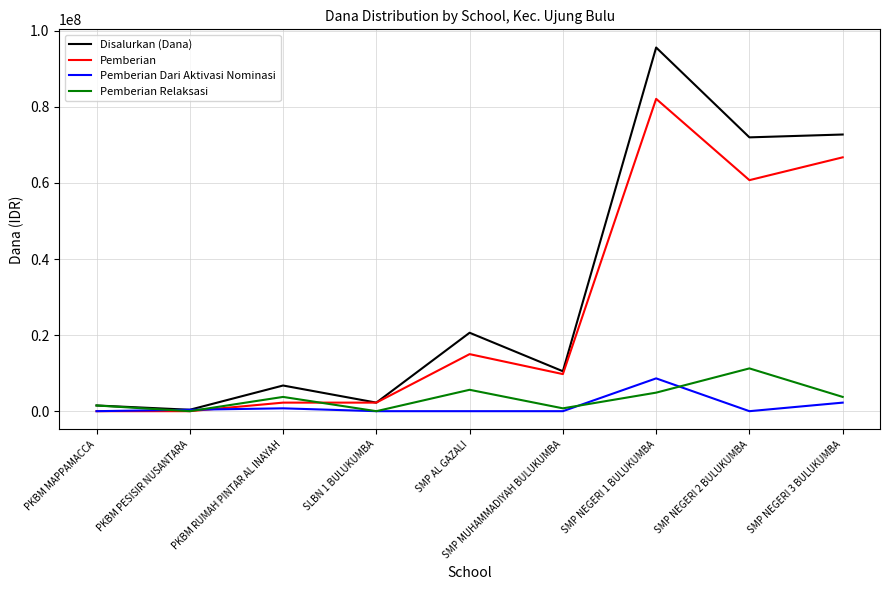

At which label does Disalurkan (Dana) reach its minimum?

PKBM PESISIR NUSANTARA